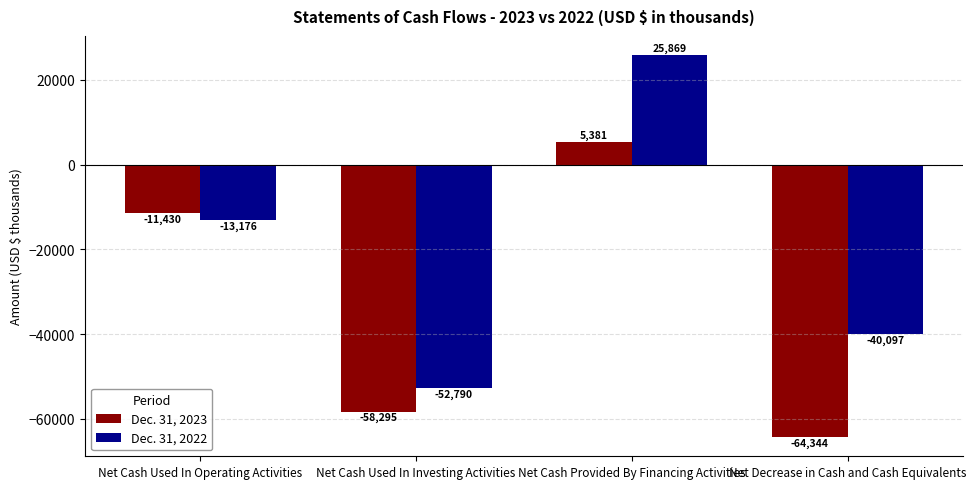

How many bars are there in each group?

2